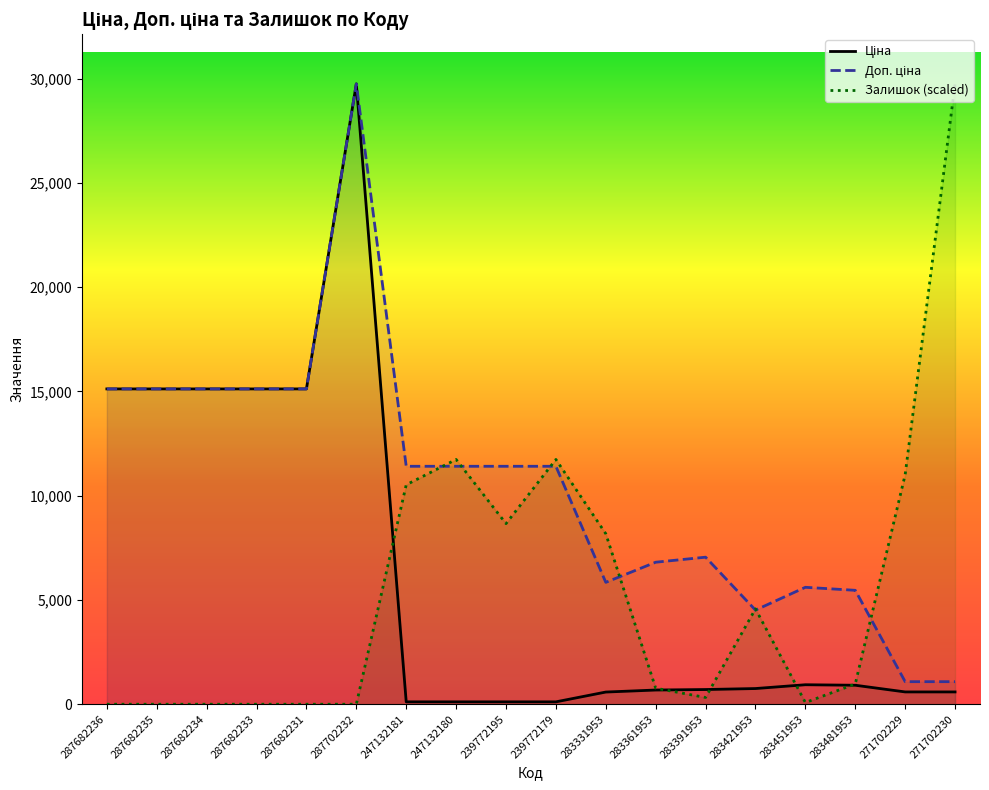

What is the sum of all Ціна values?

111551.1